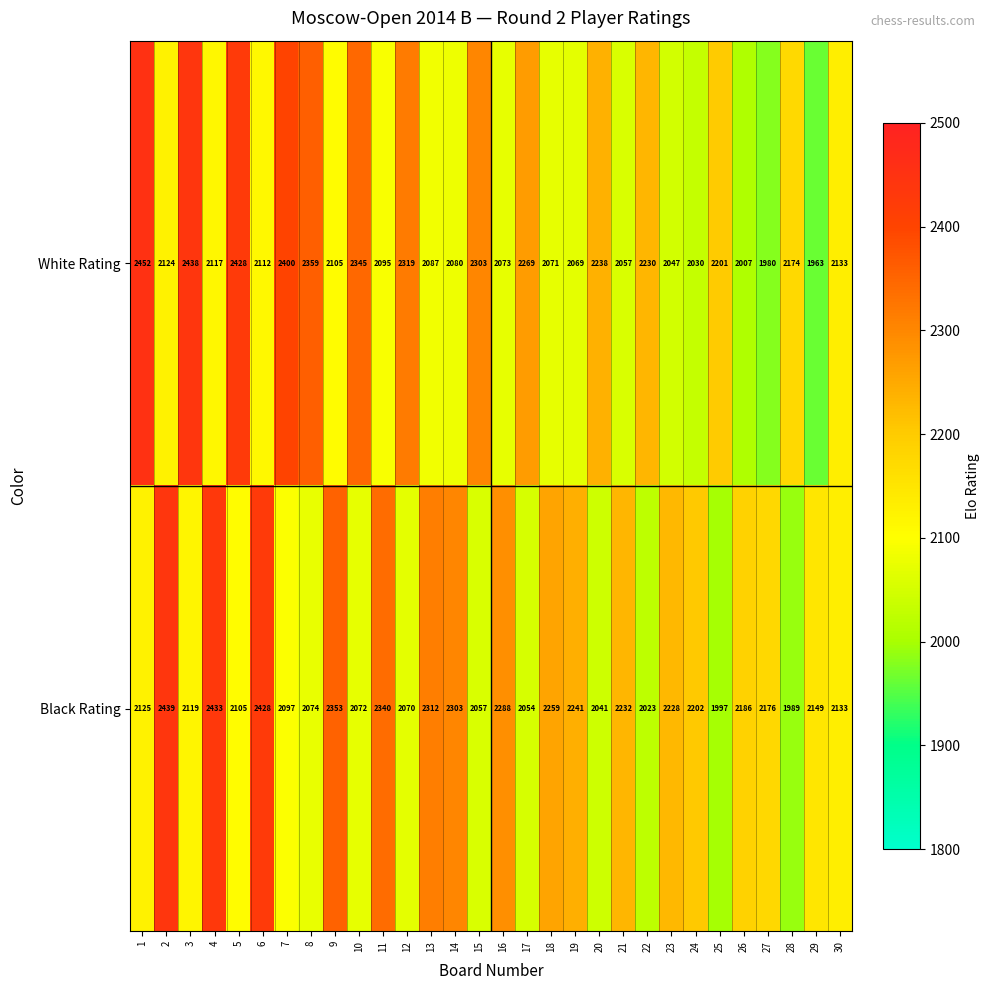

The White Rating series shows 1601 at 8. True or false?

False